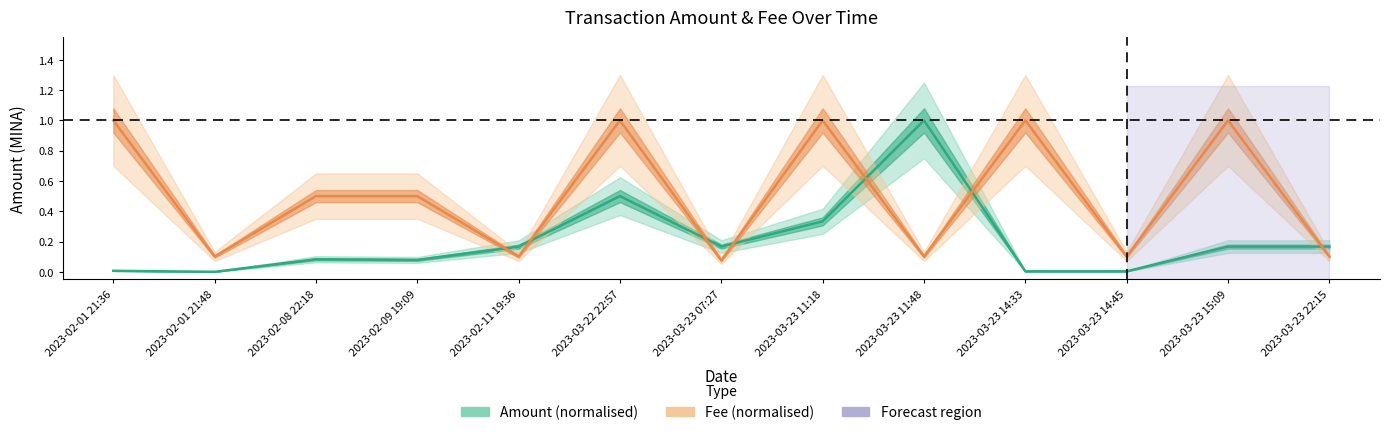

What is the value of the Fee point at the 2nd from the left?

0.1